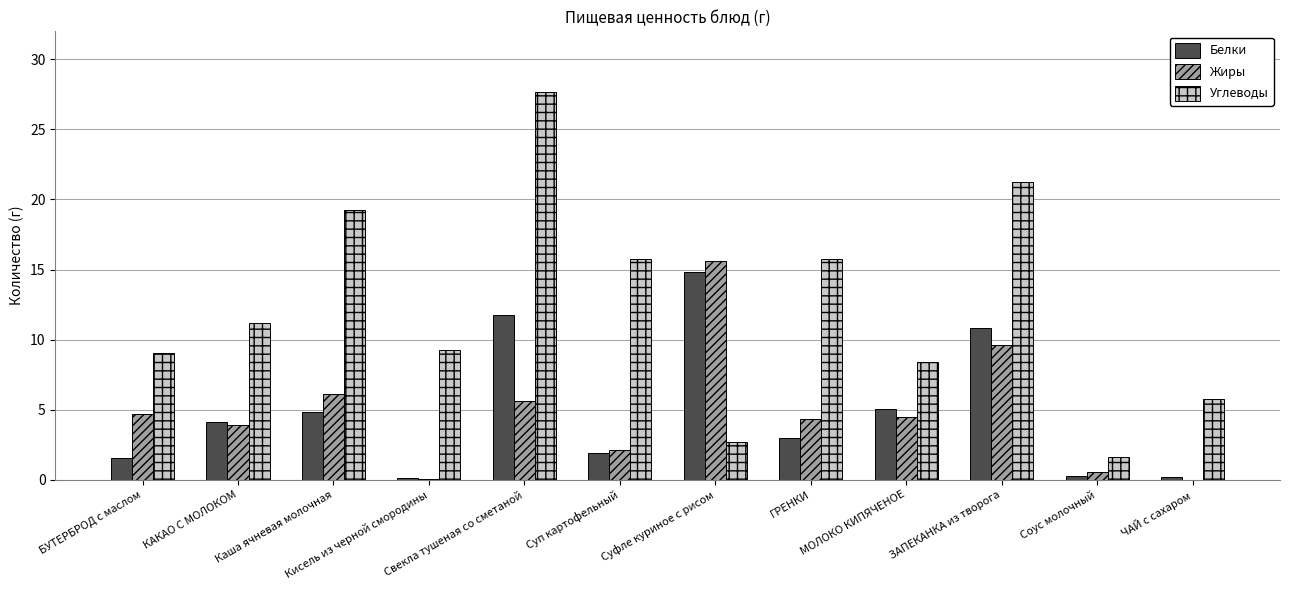

True or false: Белки has a value of 0.2 at ЧАЙ с сахаром.

True